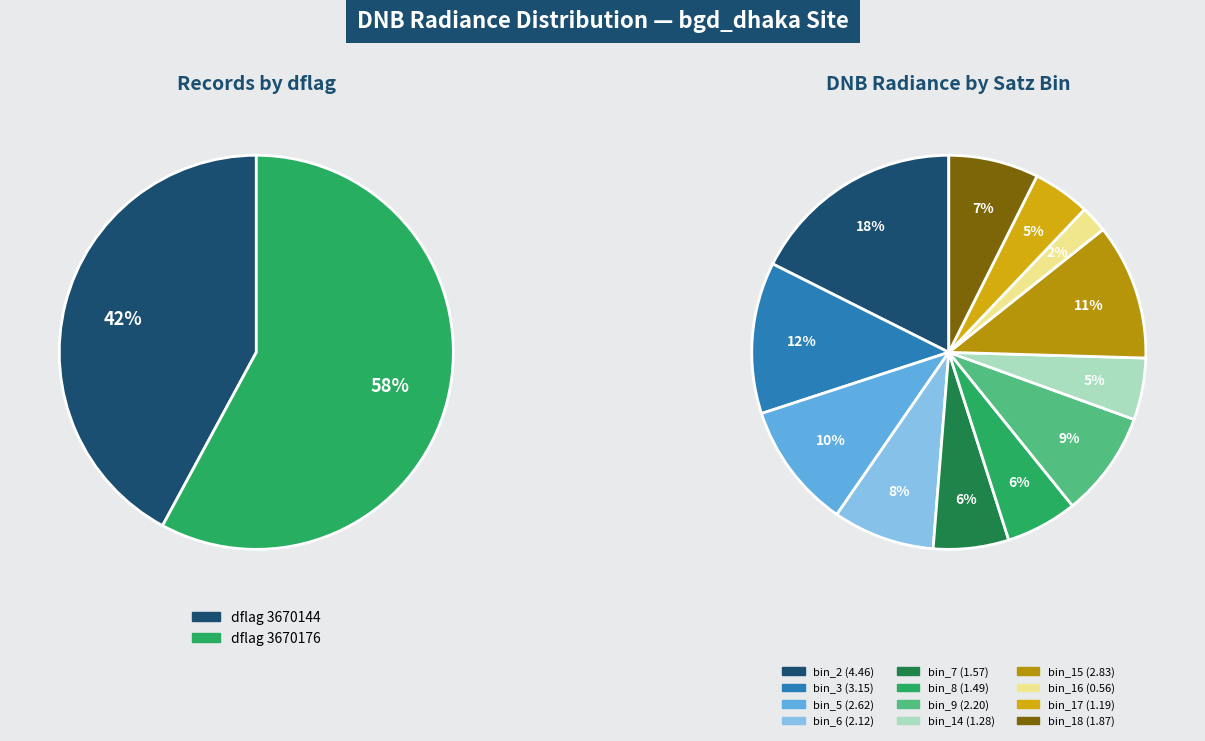

To the nearest percent, what portion does dflag_3670176 represent?

58%